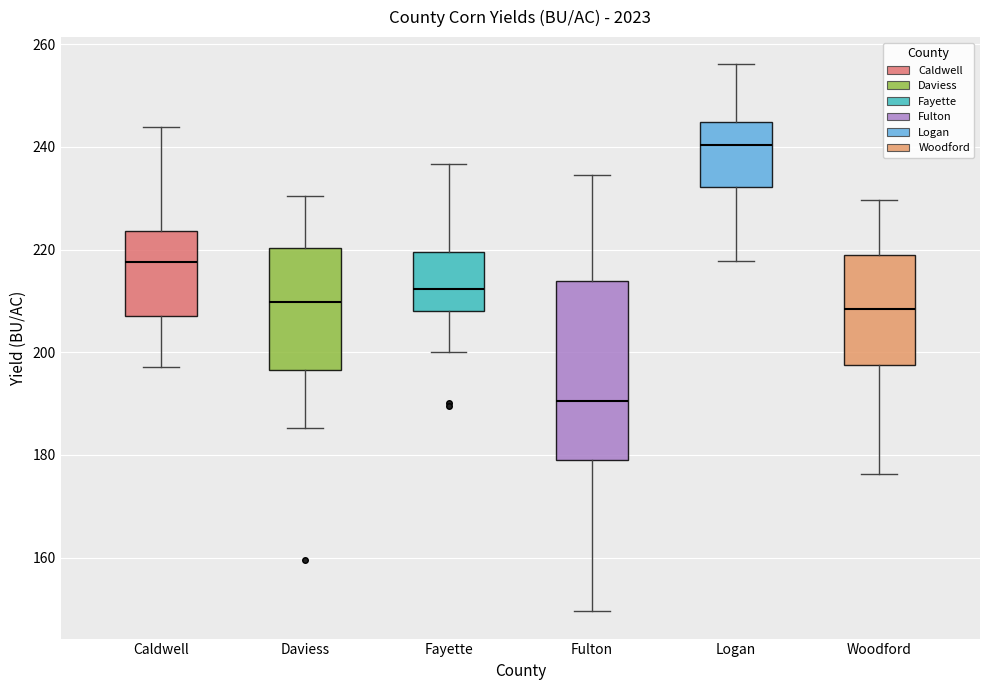

Which box is the tallest, from its lower edge to its upper edge?

Fulton